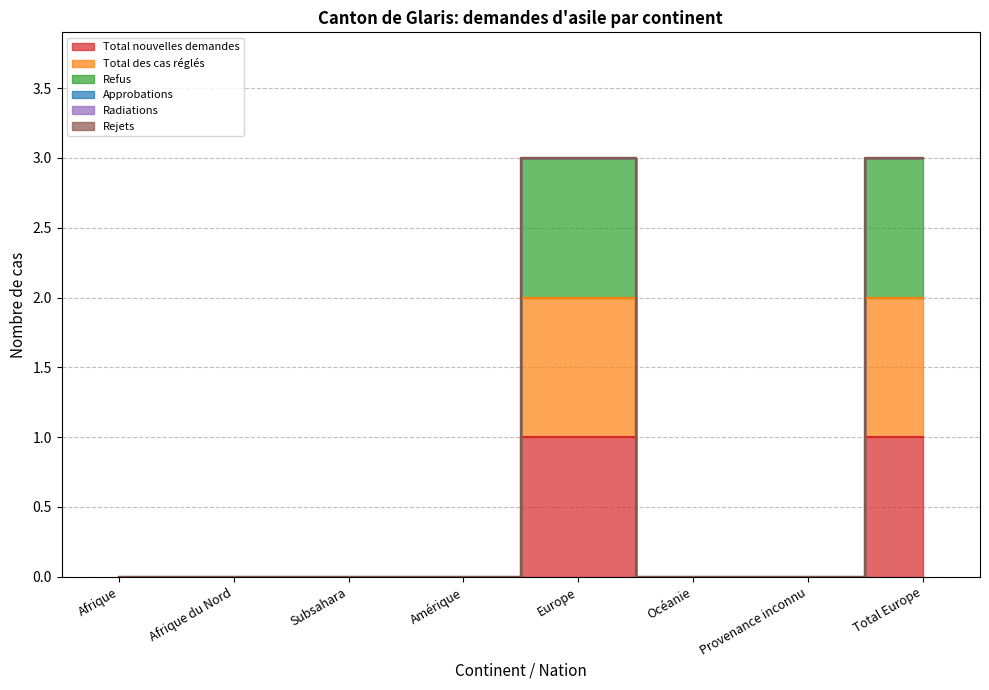

True or false: Total des cas réglés and Total nouvelles demandes cross at least once.

False